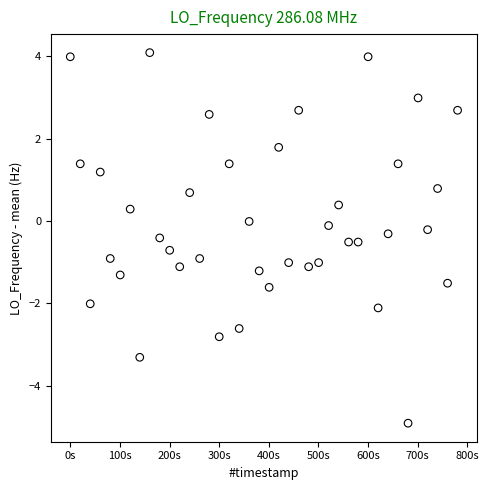

What is the range of Y values (max minus min)?

9.0